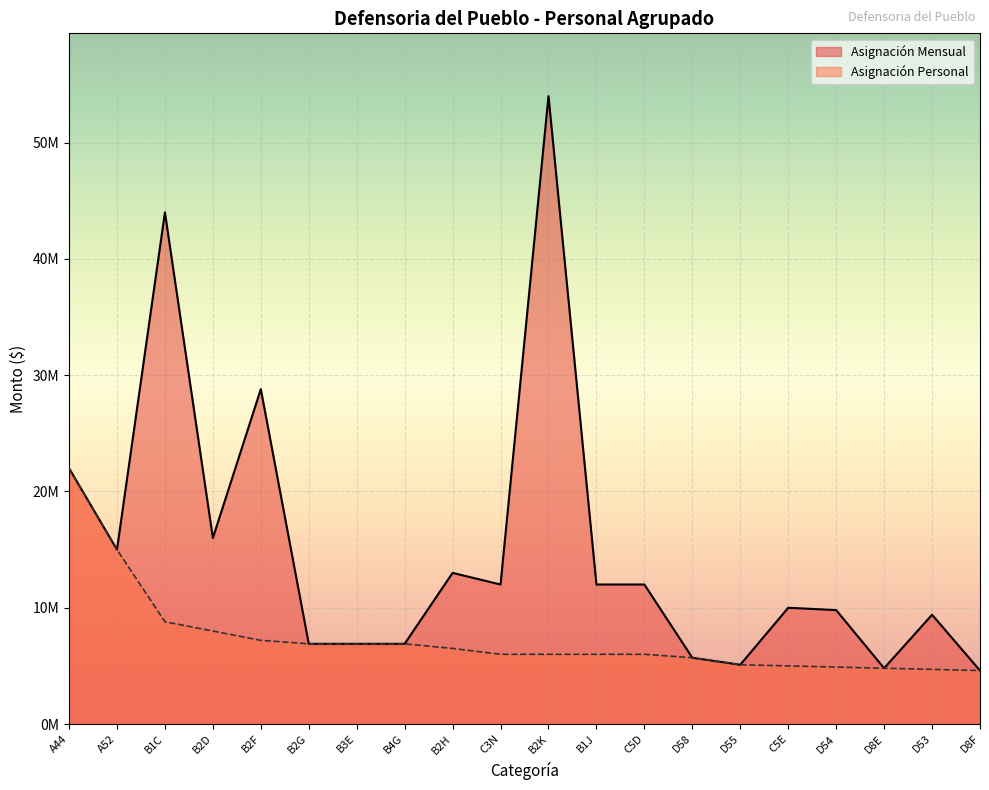

What are all the series names shown in the legend?

Asignación Mensual, Asignación Personal